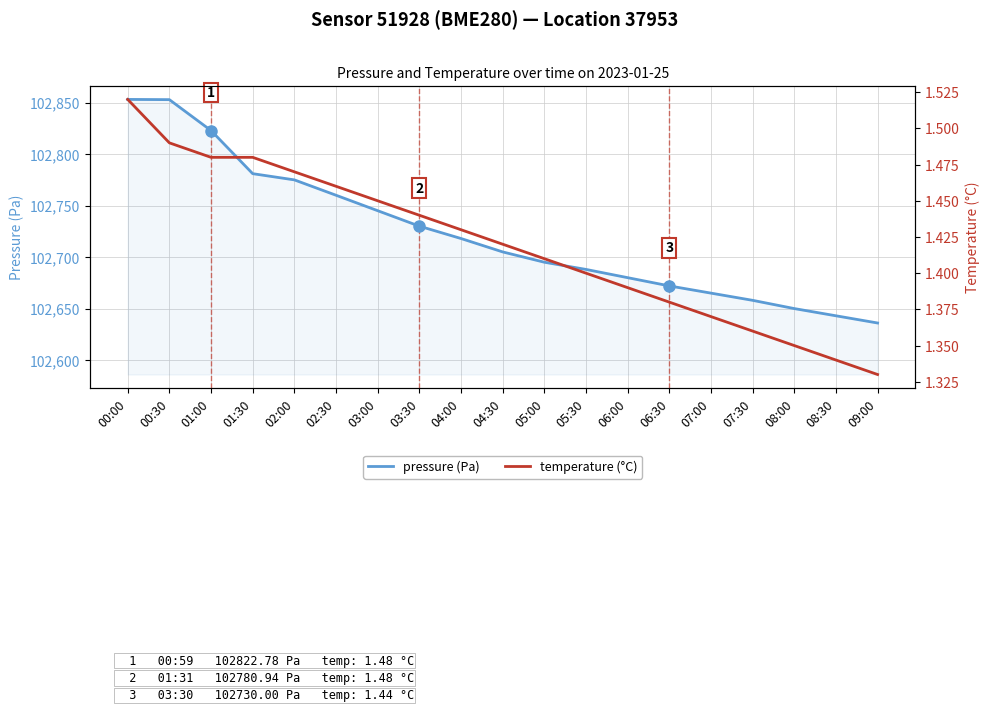

What are all the series names shown in the legend?

pressure (Pa), temperature (°C)